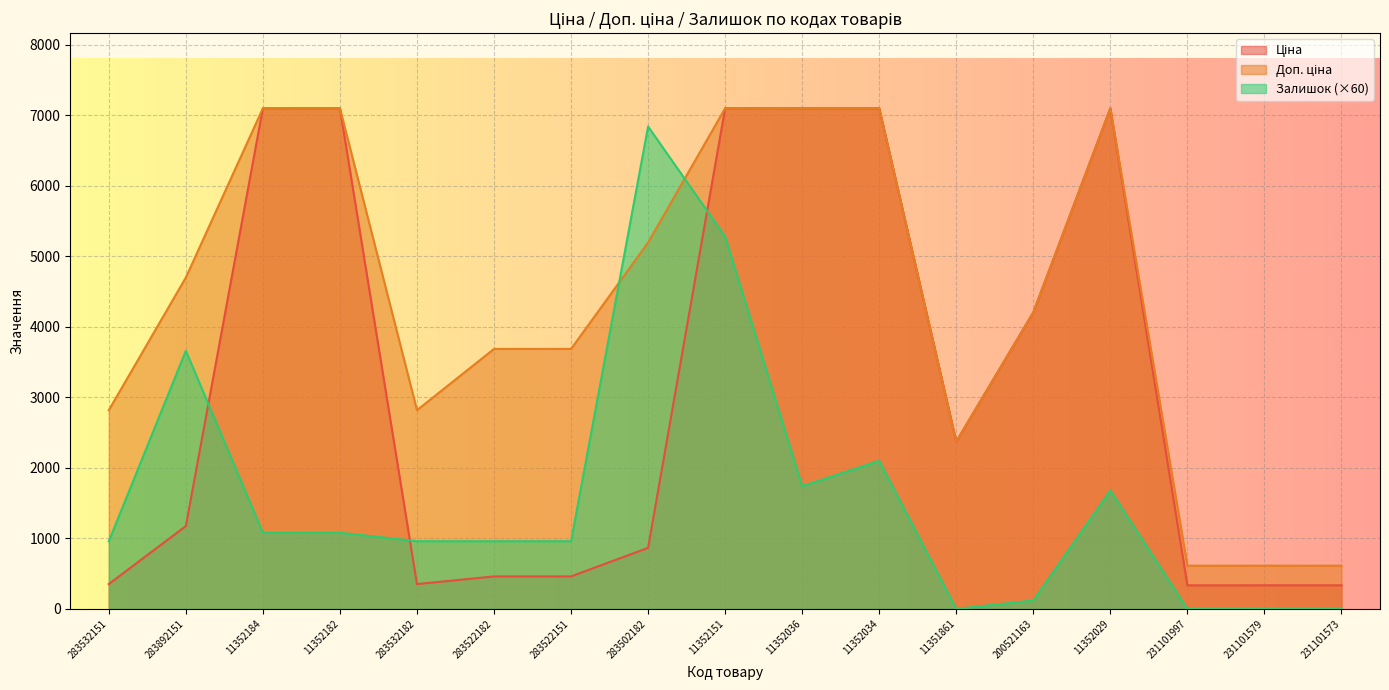

What is the label of the 6th point from the right?

11351861